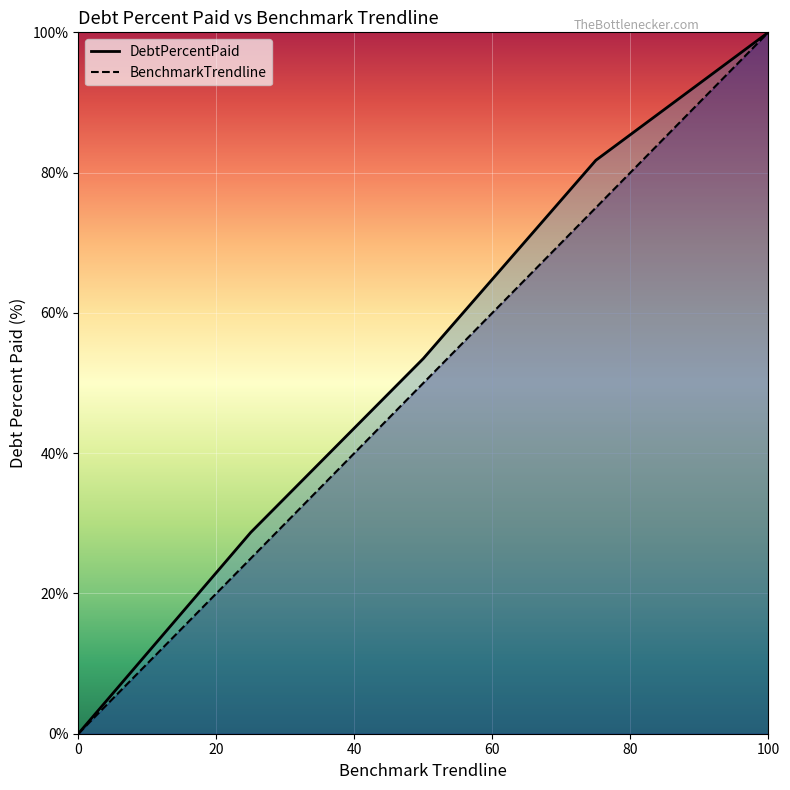

Which category has the highest value in the BenchmarkTrendline series?

100